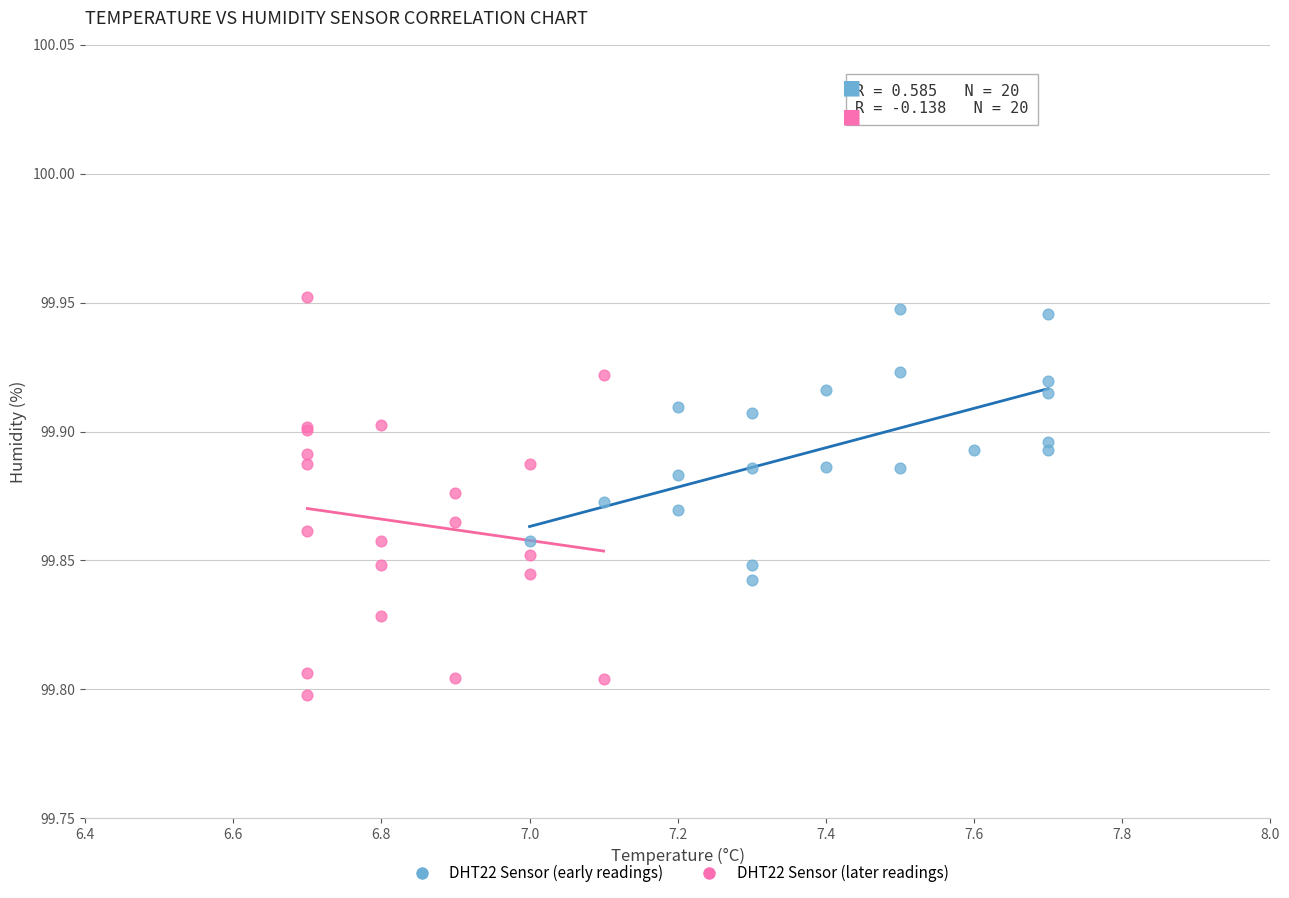

Which series has the widest spread of Y values?

DHT22 Sensor (later readings)